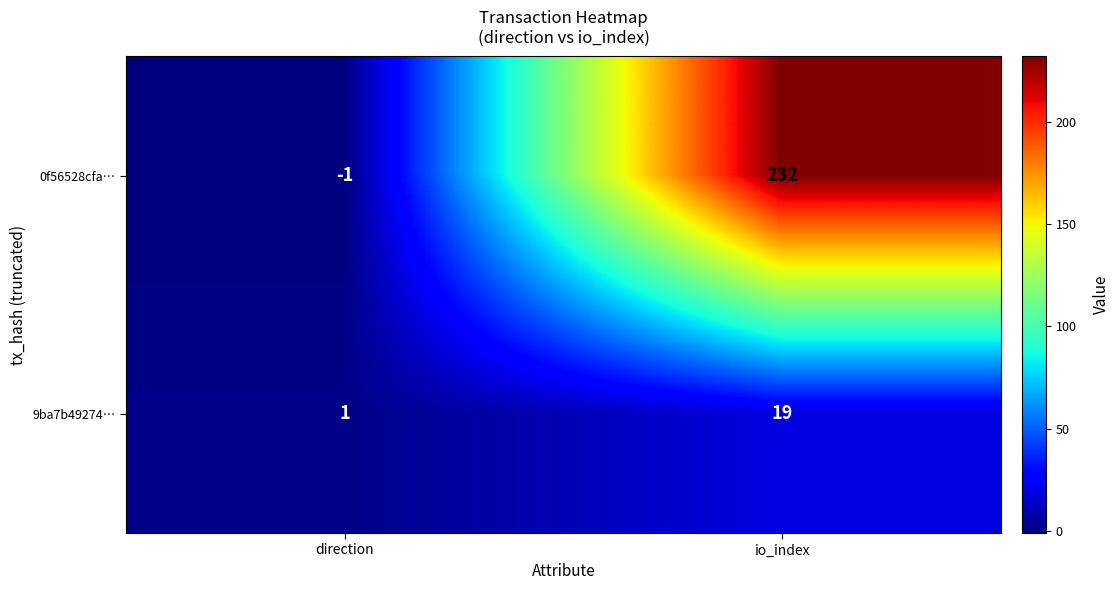

Rank the series at io_index from highest to lowest value.

0f56528cfa…, 9ba7b49274…